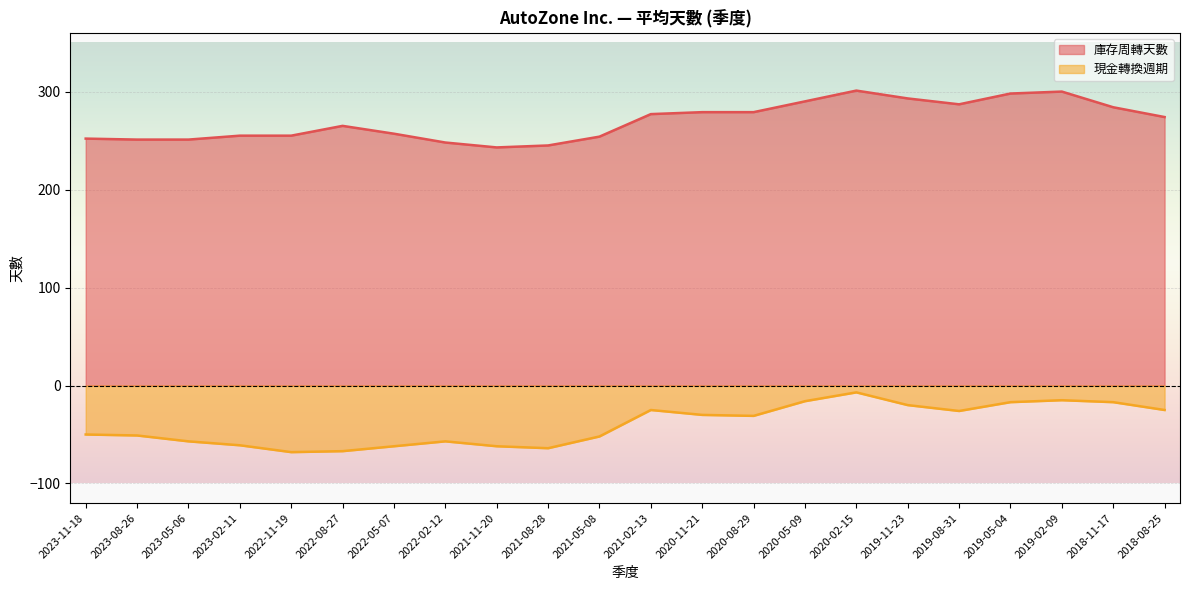

Reading right to left, what are all the values shown in this chart?

庫存周轉天數: 2018-08-25=274	2018-11-17=284	2019-02-09=300	2019-05-04=298	2019-08-31=287	2019-11-23=293	2020-02-15=301	2020-05-09=290	2020-08-29=279	2020-11-21=279	2021-02-13=277	2021-05-08=254	2021-08-28=245	2021-11-20=243	2022-02-12=248	2022-05-07=257	2022-08-27=265	2022-11-19=255	2023-02-11=255	2023-05-06=251	2023-08-26=251	2023-11-18=252
現金轉換週期: 2018-08-25=-25	2018-11-17=-17	2019-02-09=-15	2019-05-04=-17	2019-08-31=-26	2019-11-23=-20	2020-02-15=-7	2020-05-09=-16	2020-08-29=-31	2020-11-21=-30	2021-02-13=-25	2021-05-08=-52	2021-08-28=-64	2021-11-20=-62	2022-02-12=-57	2022-05-07=-62	2022-08-27=-67	2022-11-19=-68	2023-02-11=-61	2023-05-06=-57	2023-08-26=-51	2023-11-18=-50